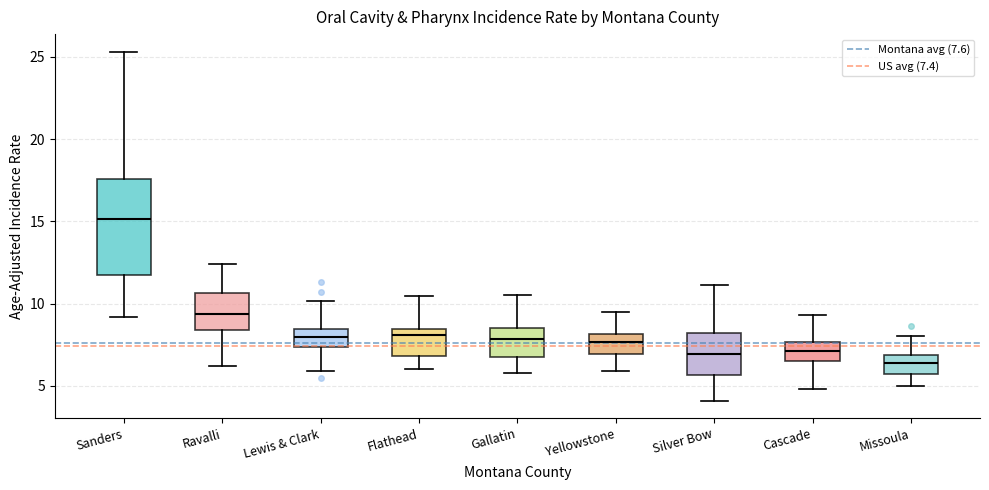

Which box has the highest median line?

Sanders